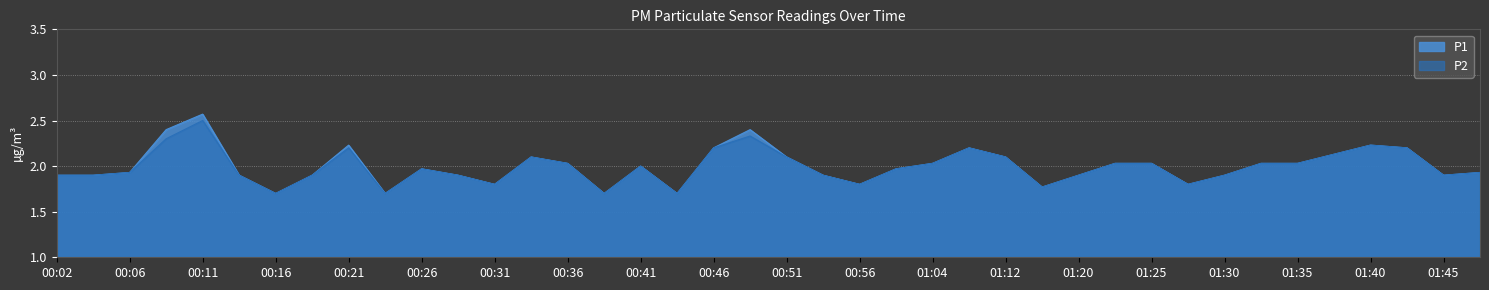

Reading left to right, what are all the values shown in this chart?

P1: 1.9	1.9	1.9	2.4	2.6	1.9	1.7	1.9	2.2	1.7	2.0	1.9	1.8	2.1	2.0	1.7	2.0	1.7	2.2	2.4	2.1	1.9	1.8	2.0	2.0	2.2	2.1	1.8	1.9	2.0	2.0	1.8	1.9	2.0	2.0	2.1	2.2	2.2	1.9	1.9
P2: 1.9	1.9	1.9	2.3	2.5	1.9	1.7	1.9	2.2	1.7	2.0	1.9	1.8	2.1	2.0	1.7	2.0	1.7	2.2	2.3	2.1	1.9	1.8	2.0	2.0	2.2	2.1	1.8	1.9	2.0	2.0	1.8	1.9	2.0	2.0	2.1	2.2	2.2	1.9	1.9